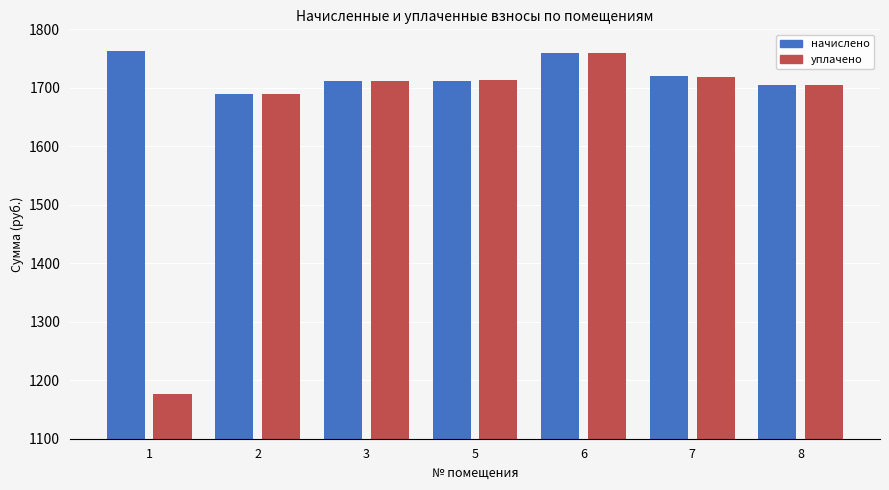

What is the total value across all series at 2?

3380.0